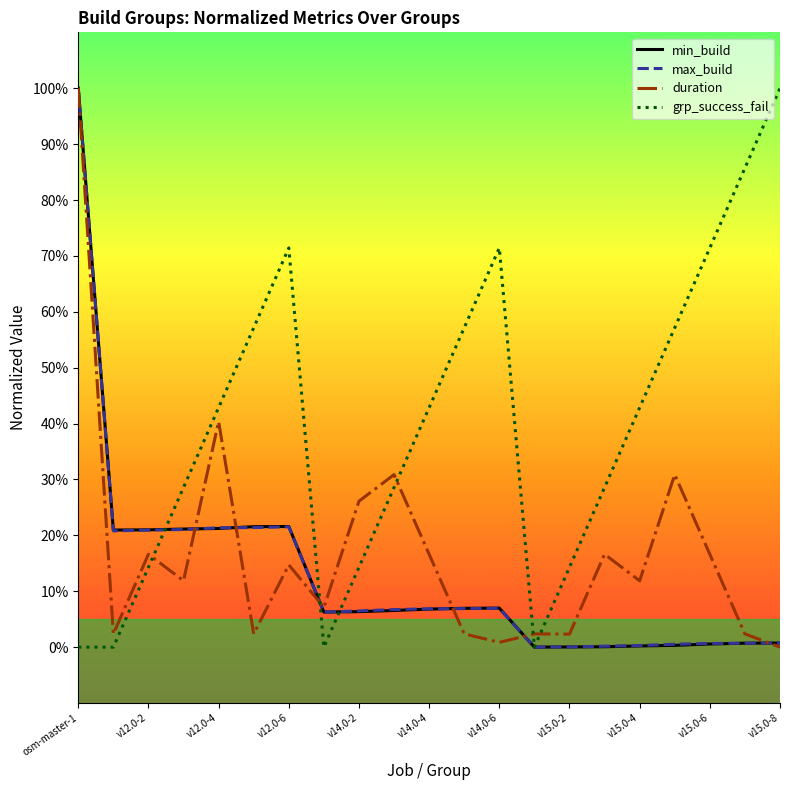

Which series has the largest total across all categories?

grp_success_fail